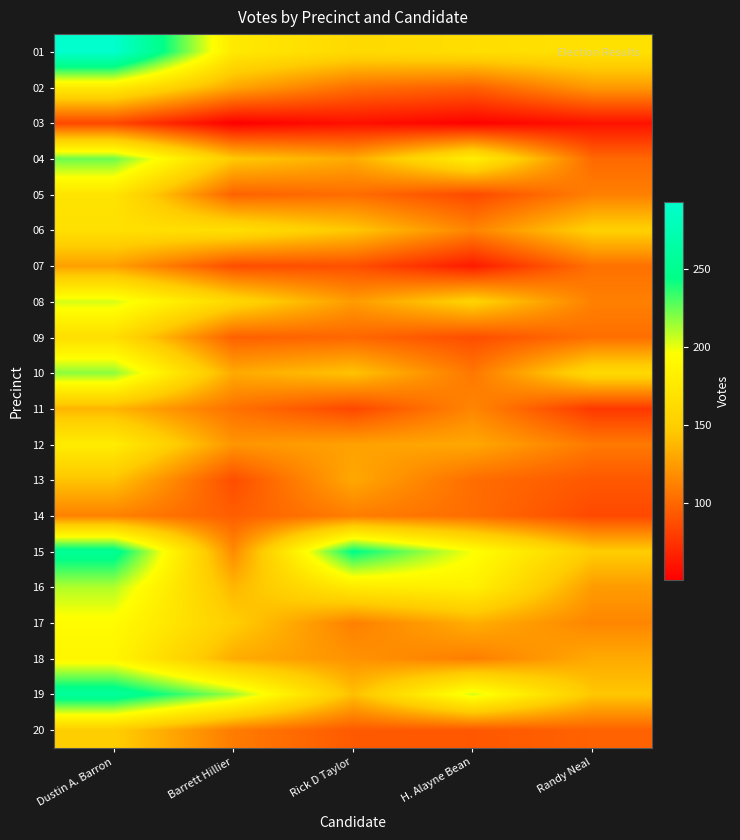

Rank the series at Randy Neal from highest to lowest value.

01, 10, 06, 15, 19, 18, 16, 02, 17, 05, 08, 12, 07, 09, 04, 20, 13, 14, 11, 03